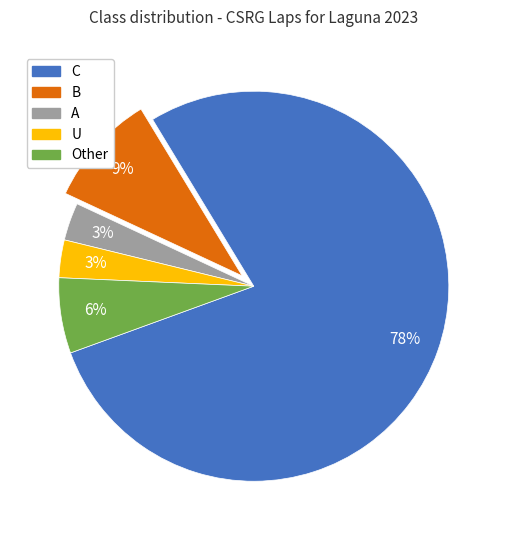

What is the largest slice in the pie chart?

C